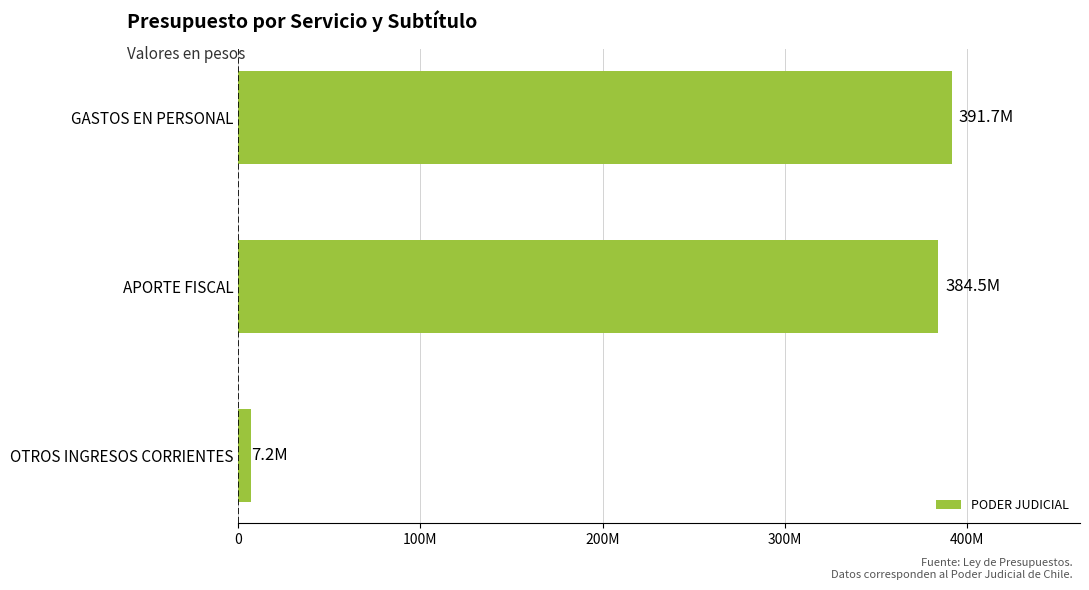

Are the bars horizontal?

Yes